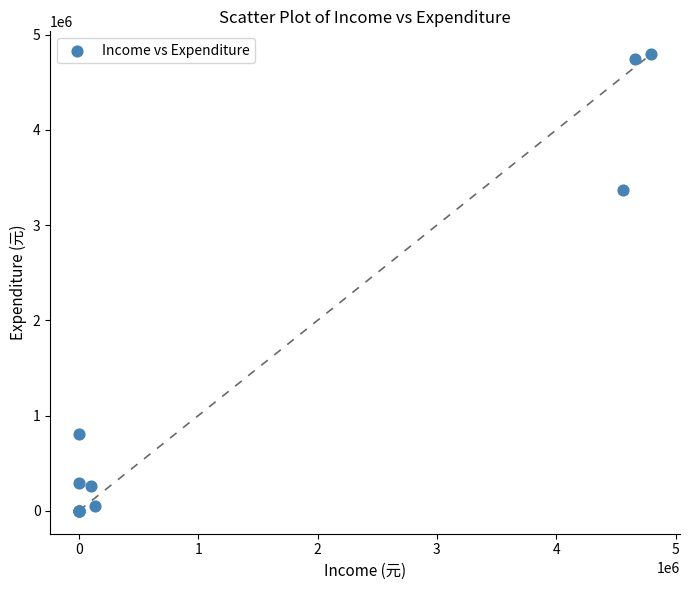

What Y value in the scatter plot is closest to 2397558?

3374097.7